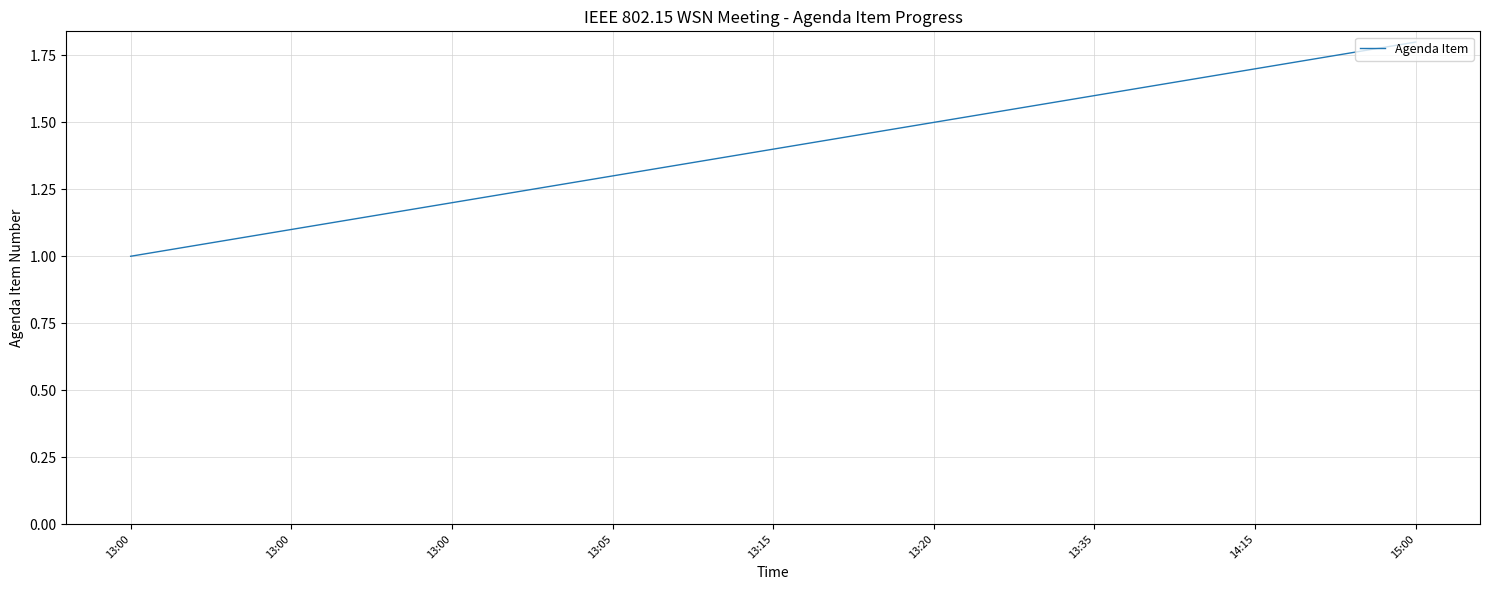

How many lines are shown in the chart?

1